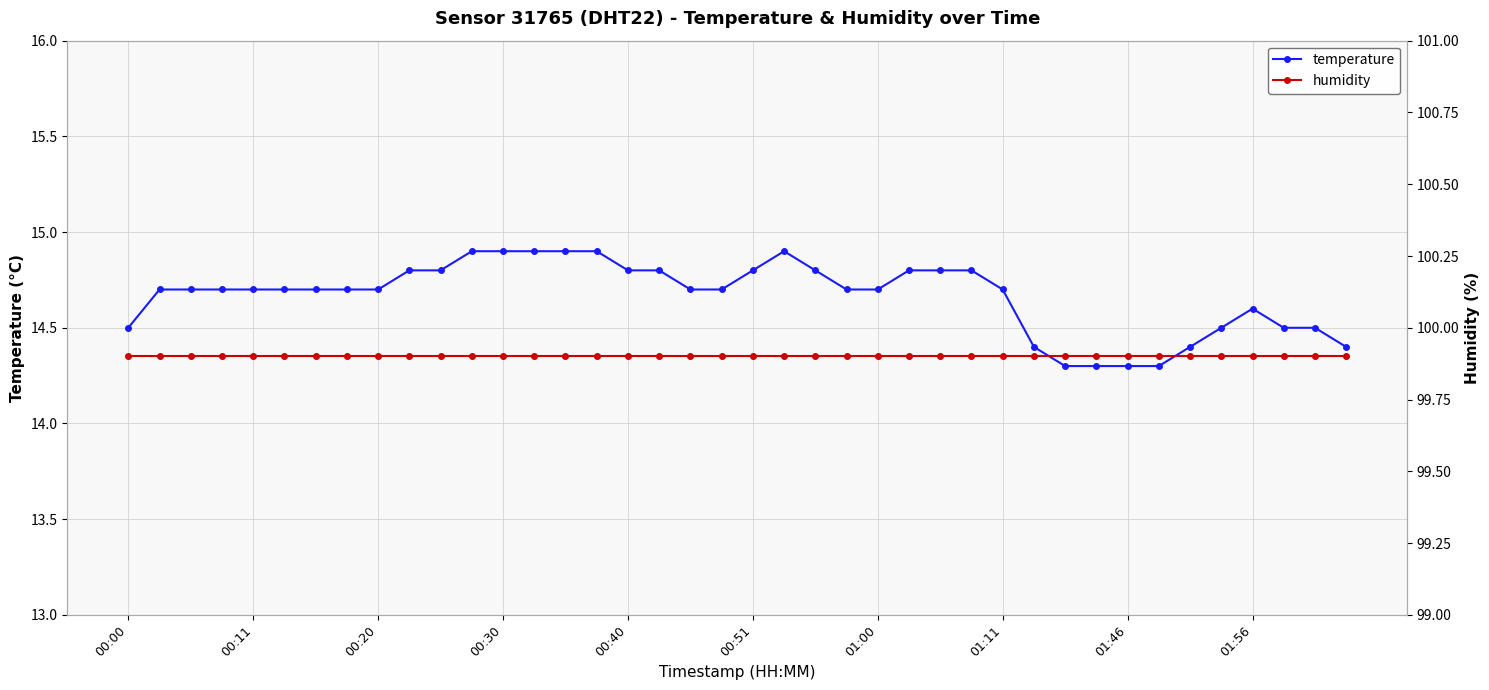

True or false: temperature has more than 0 points higher than both neighbors.

True